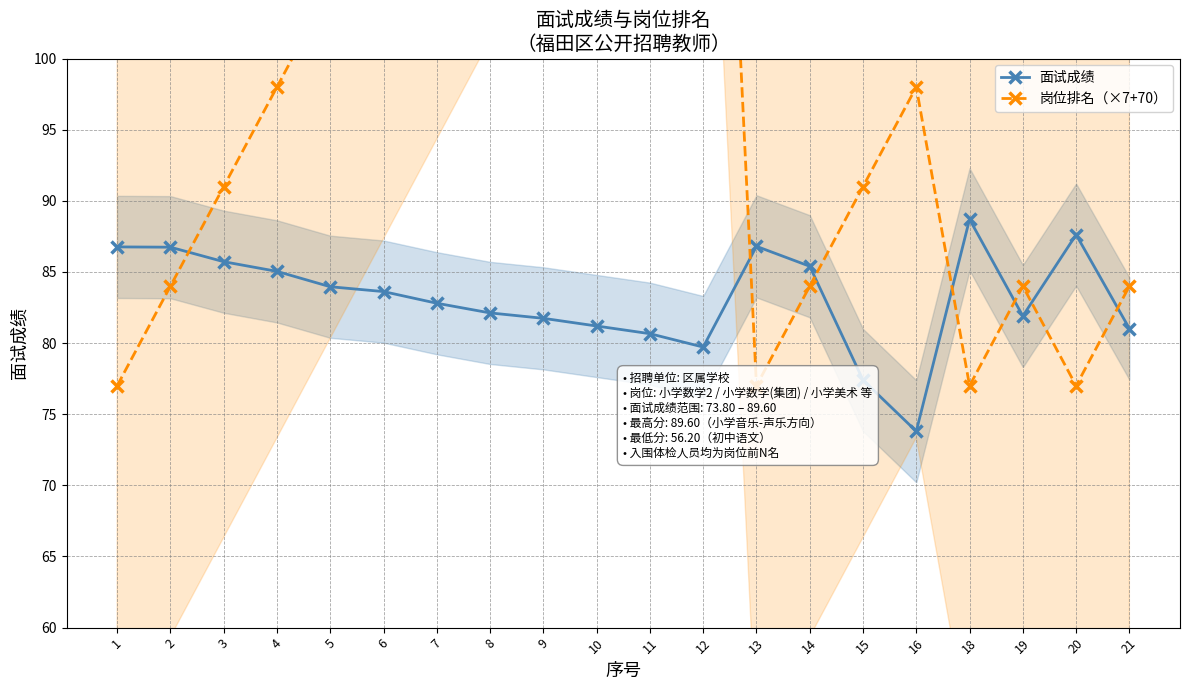

What is the average value of the 岗位排名（×7+70） series?

102.9